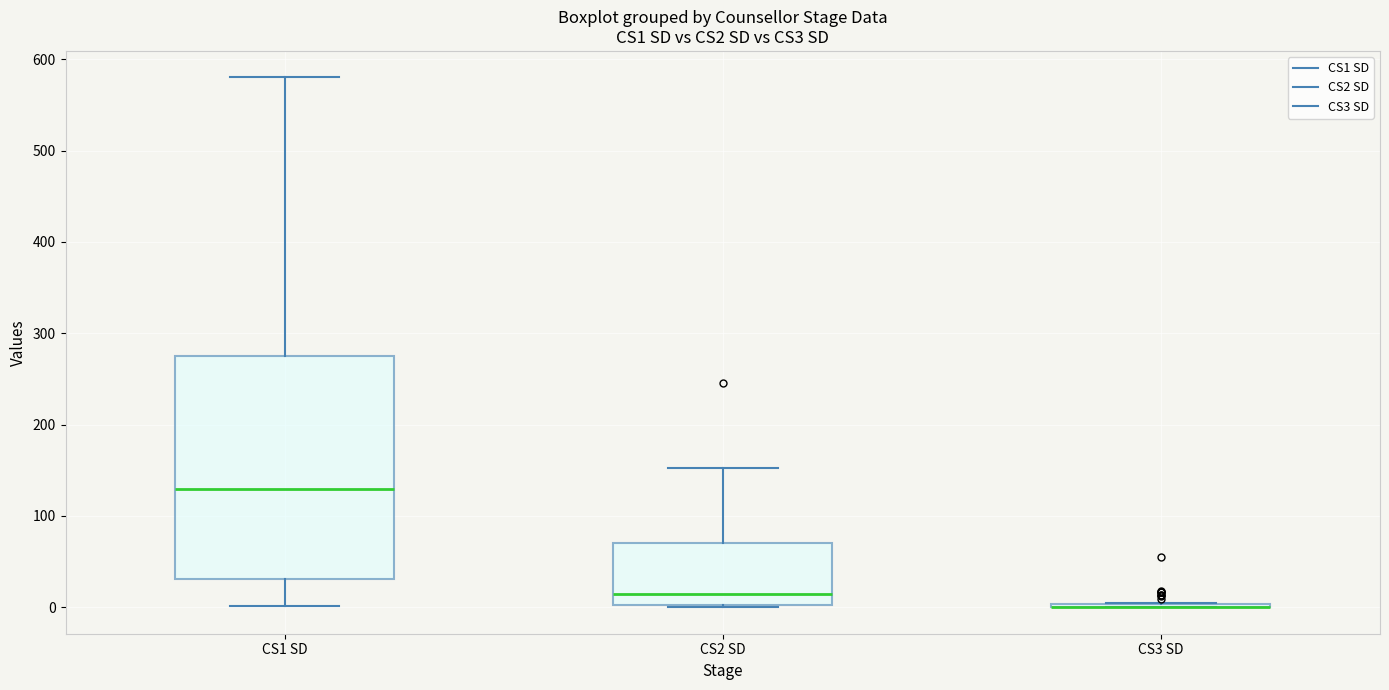

Reading left to right, read every box against the y-axis: the position of its median line, the range the box covers, and the ends of its whiskers. The values are not printed on the chart, so give them approximately, as read against the axis.

CS1 SD: median 130, box 30 to 280, whiskers 0 to 580
CS2 SD: median 20, box 0 to 70, whiskers 0 to 150
CS3 SD: box collapsed to a line at 0, whiskers 0 to 10